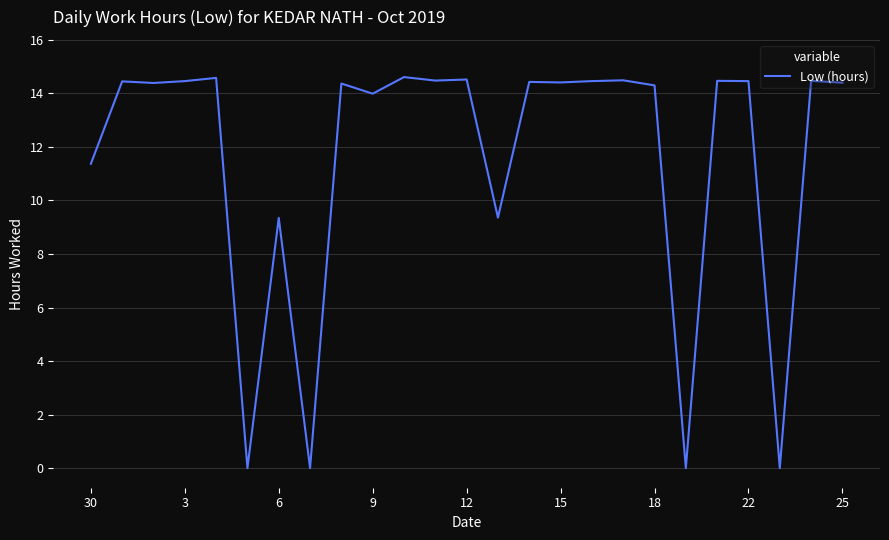

What is the greatest value displayed?

14.6